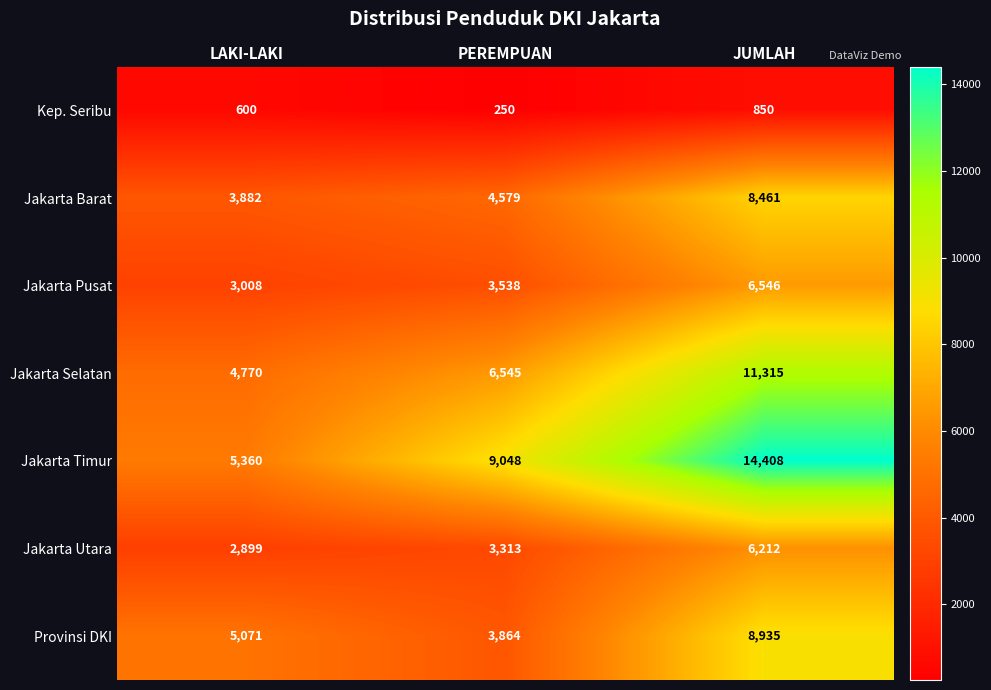

At which label is Jakarta Pusat closest to 4777?

PEREMPUAN